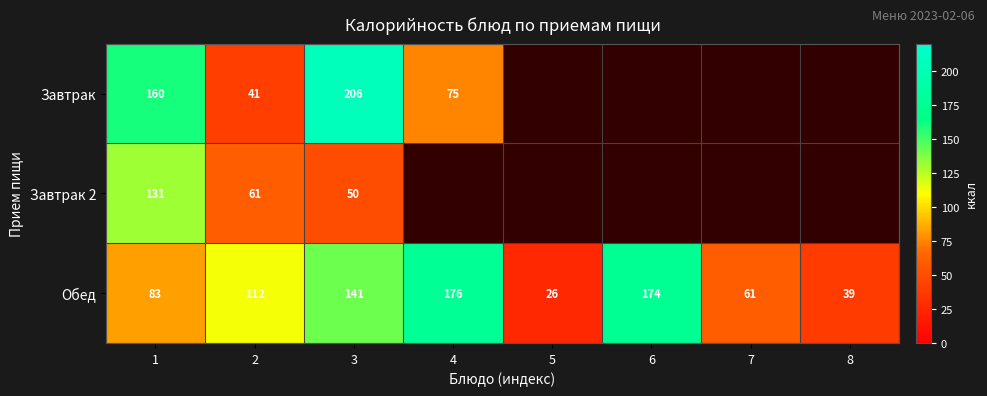

The Обед series shows 91 at 4. True or false?

False